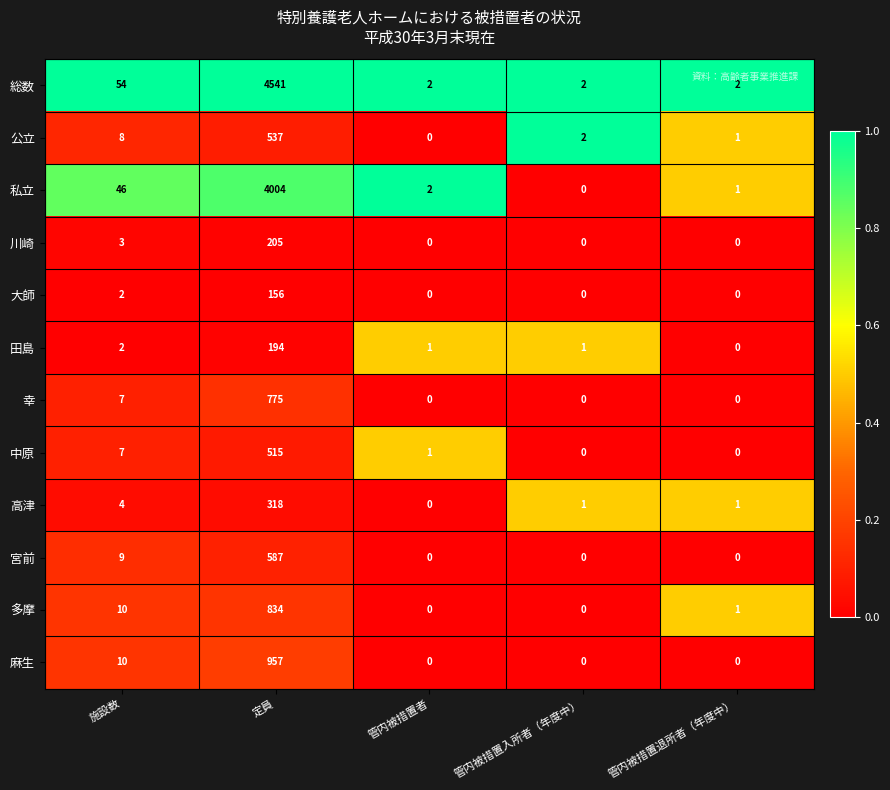

Is it true that 中原 equals 3 at 施設数?

False